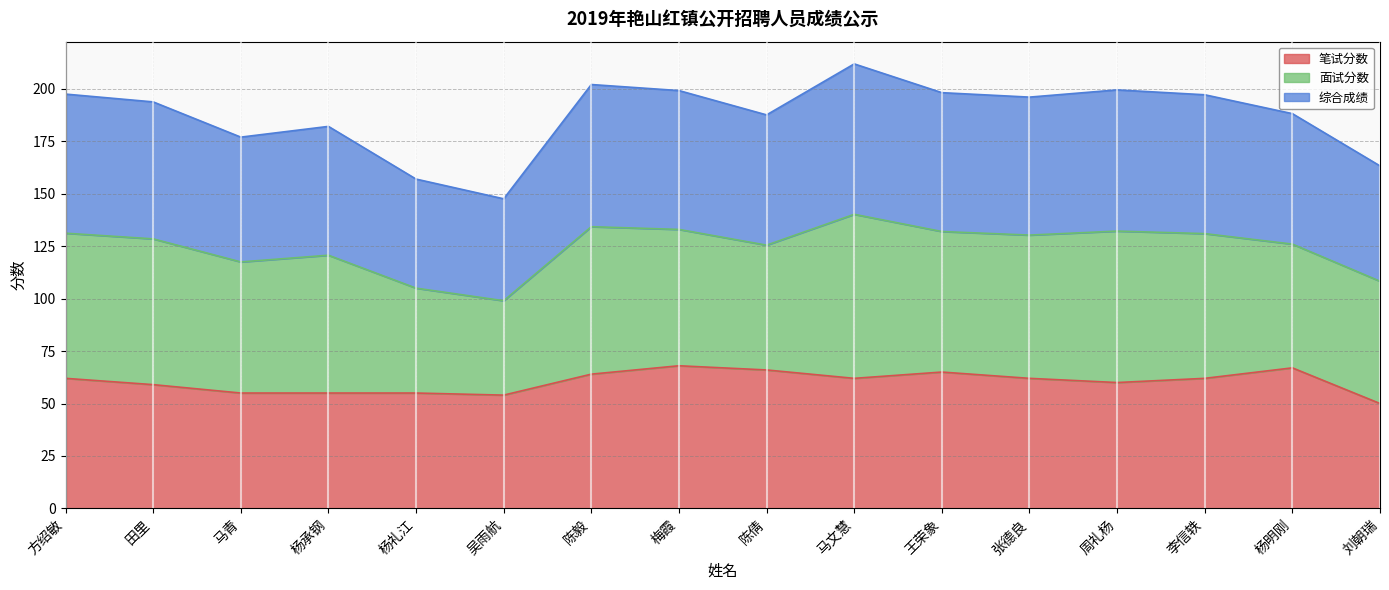

What is the lowest value of the 笔试分数 series?

50.0